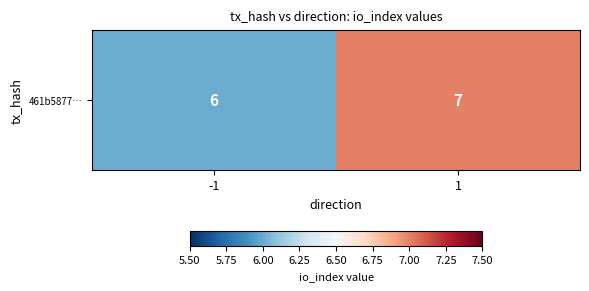

Where is the data nearest to the value 6?

-1